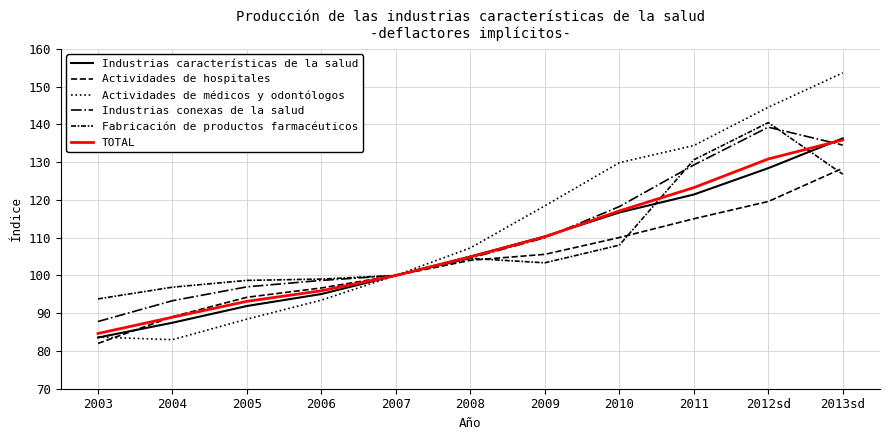

Rank the series by their maximum value, from lowest to highest.

Actividades de hospitales, TOTAL, Industrias características de la salud, Industrias conexas de la salud, Fabricación de productos farmacéuticos, Actividades de médicos y odontólogos